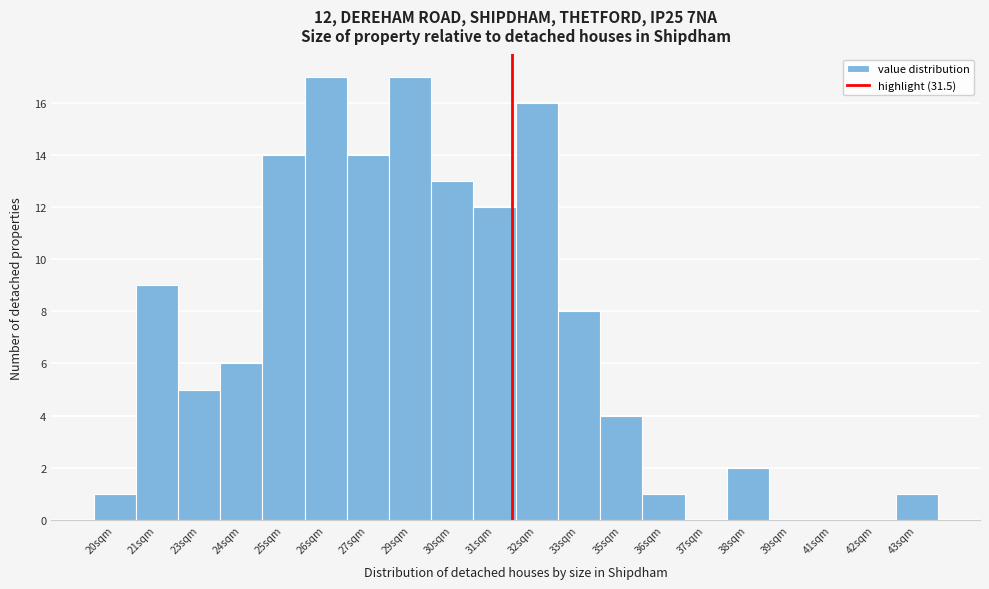

Reading left to right, what are all the values shown in this chart?

20sqm=1	21sqm=9	23sqm=5	24sqm=6	25sqm=14	26sqm=17	27sqm=14	29sqm=17	30sqm=13	31sqm=12	32sqm=16	33sqm=8	35sqm=4	36sqm=1	37sqm=0	38sqm=2	39sqm=0	41sqm=0	42sqm=0	43sqm=1